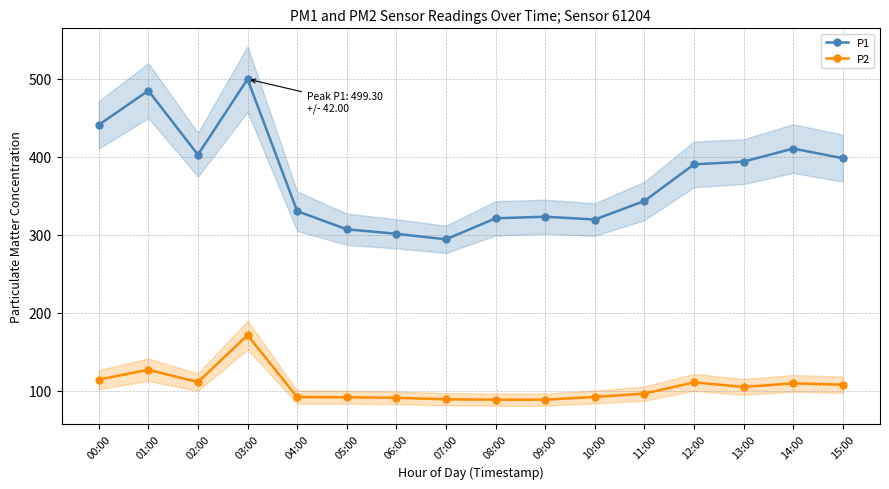

At which category is the sum across all series the highest?

03:00